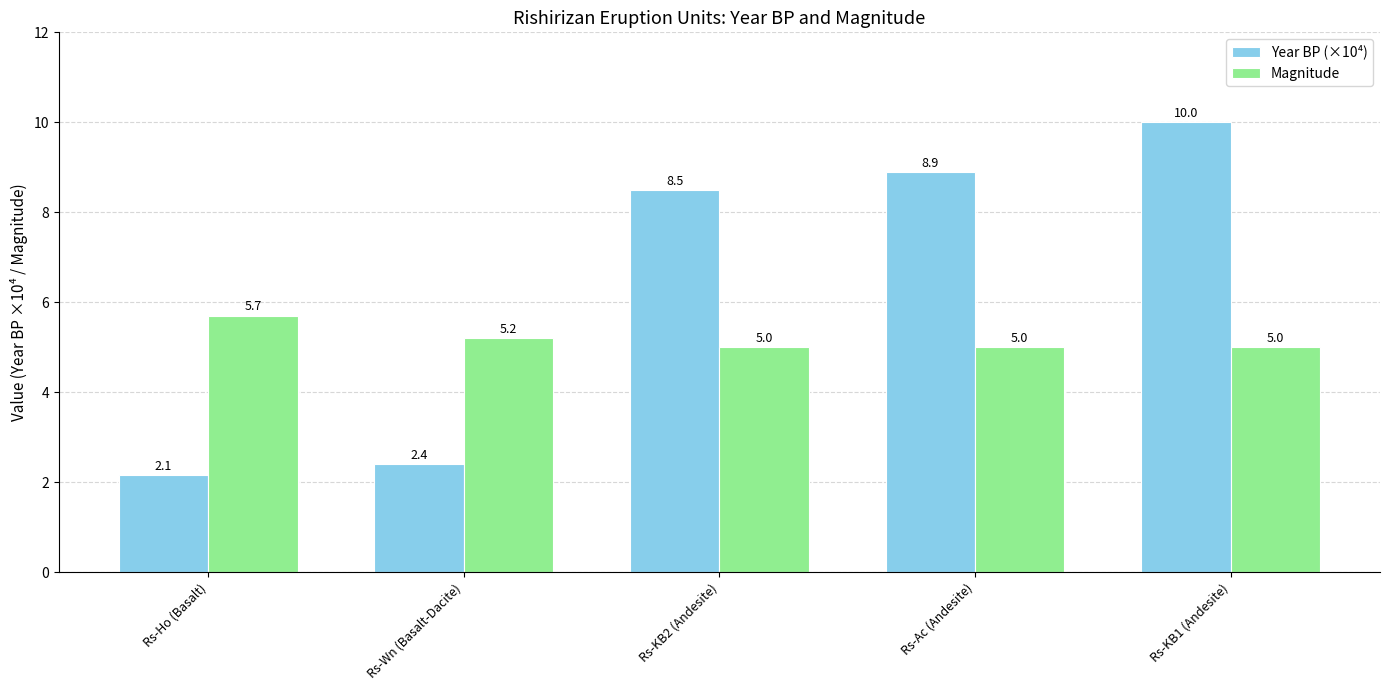

Between Rs-KB2 (Andesite) and Rs-KB1 (Andesite), which series saw the biggest shift?

Year BP (×10⁴)